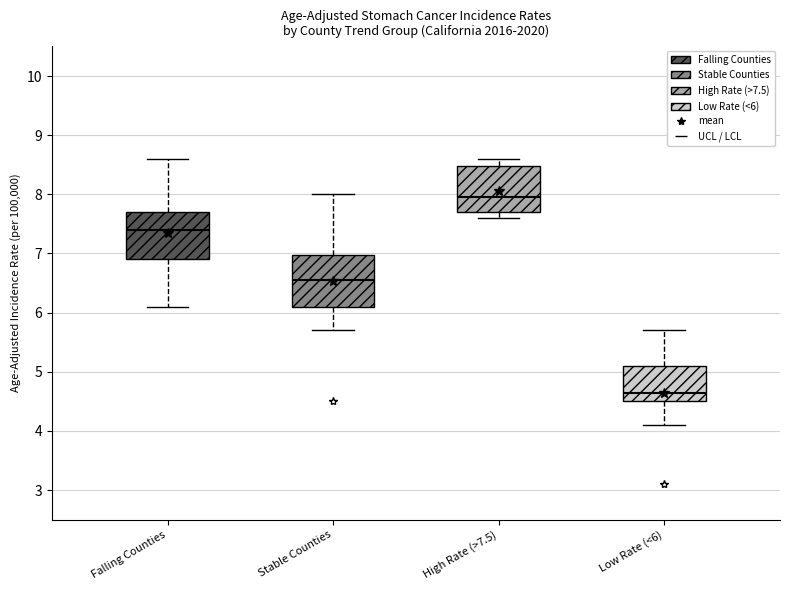

Where does the median line of the box for Falling Counties sit on the y-axis? The values are not printed on the chart, so give them approximately, as read against the axis.

7.4